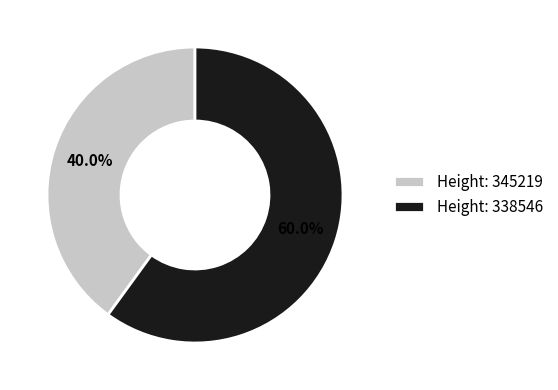

Count the number of slices in the pie.

2